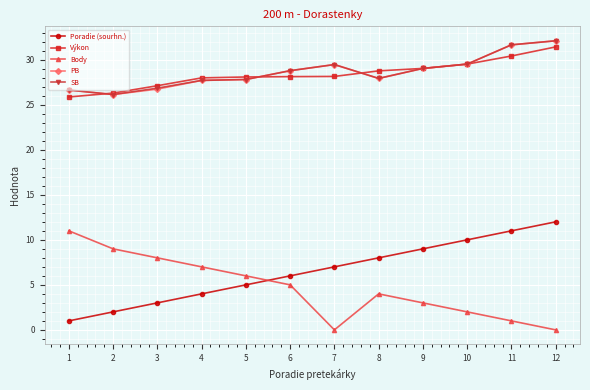

What is the spread (max minus min) of values at 11?

30.7